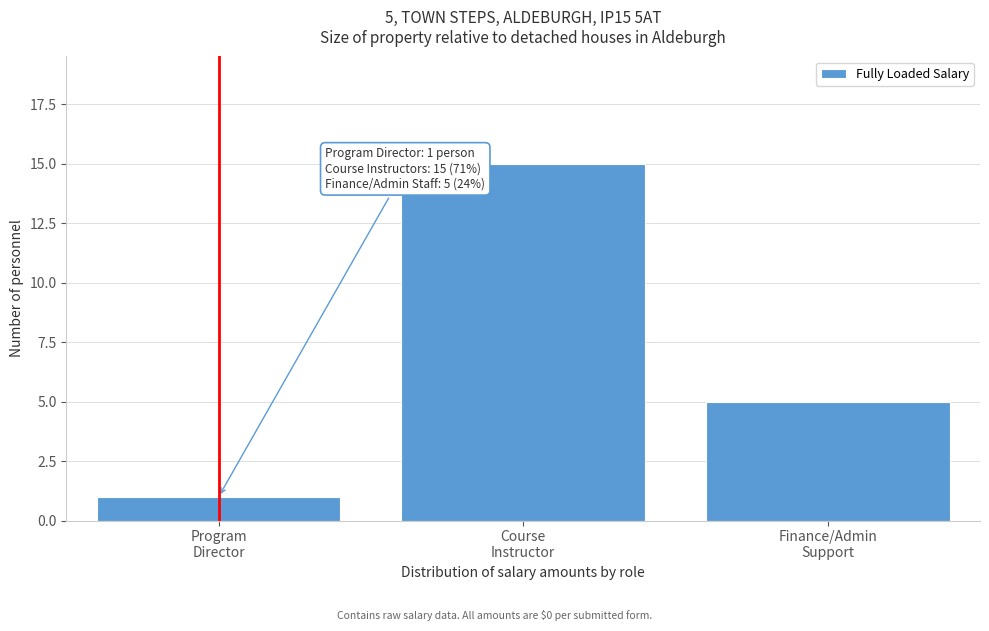

Reading left to right, list all the values displayed in this chart.

1	15	5